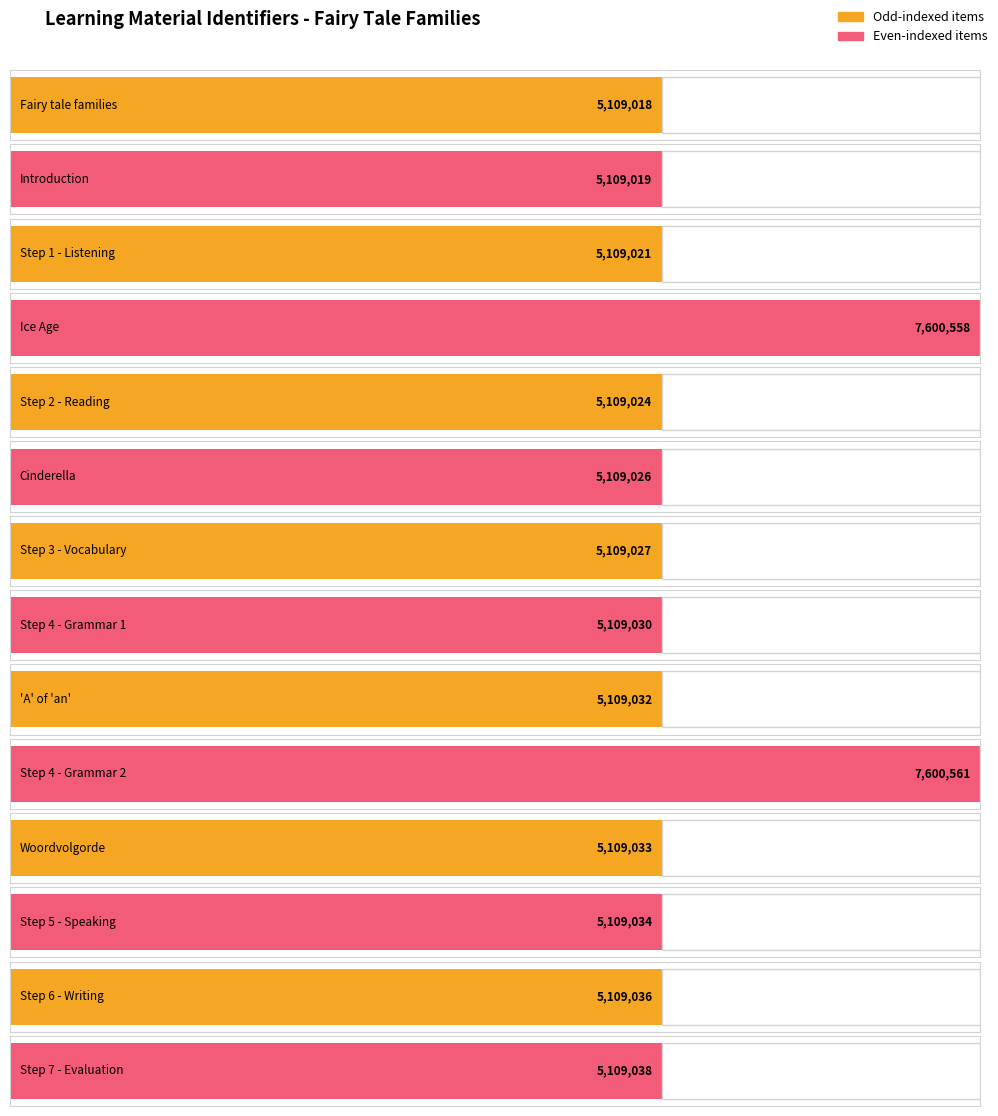

The chart shows a value of 5109030 at Step 4 - Grammar 1. True or false?

True